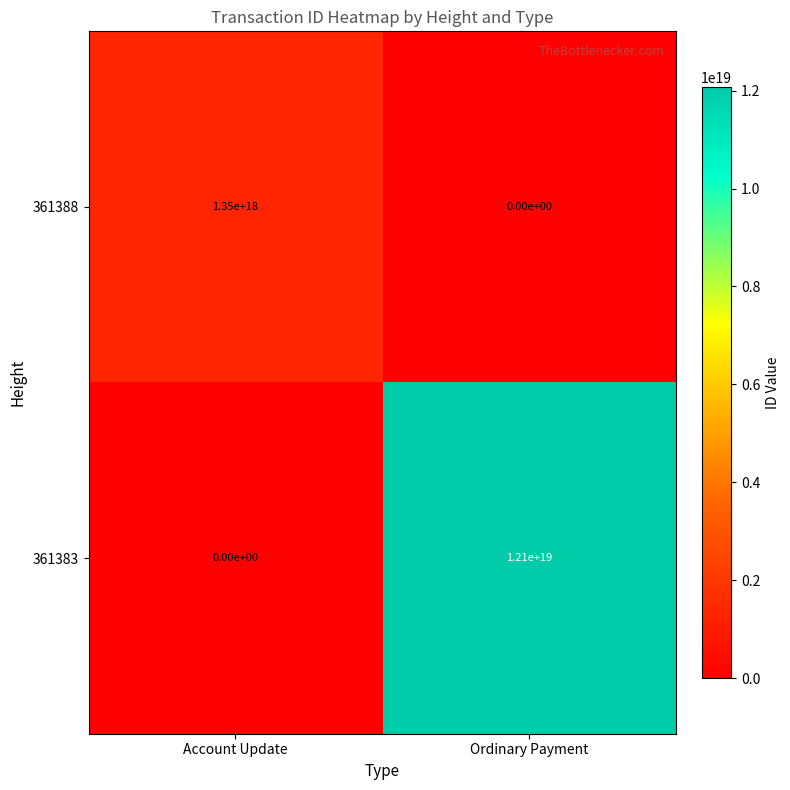

Which series has the largest total across all categories?

361383